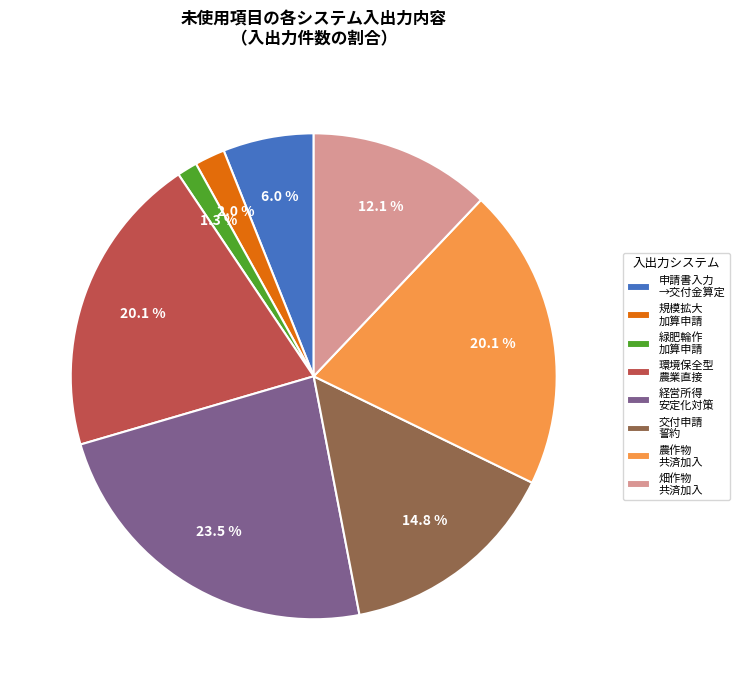

What is the smallest slice in the pie chart?

緑肥輪作 加算申請